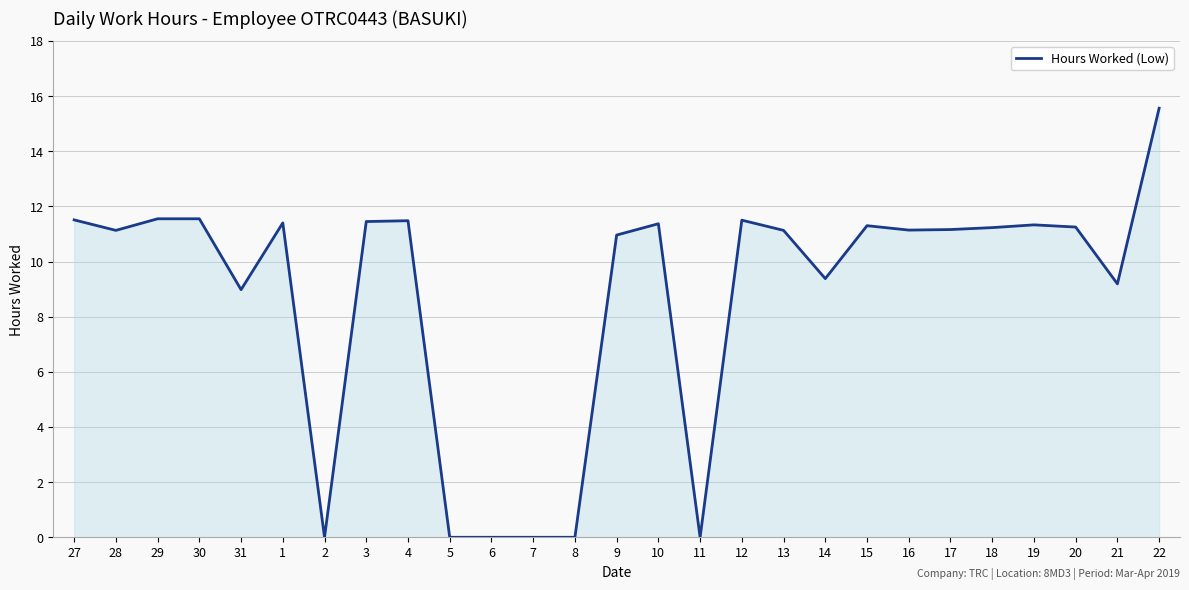

Where is the data nearest to the value 7?

31